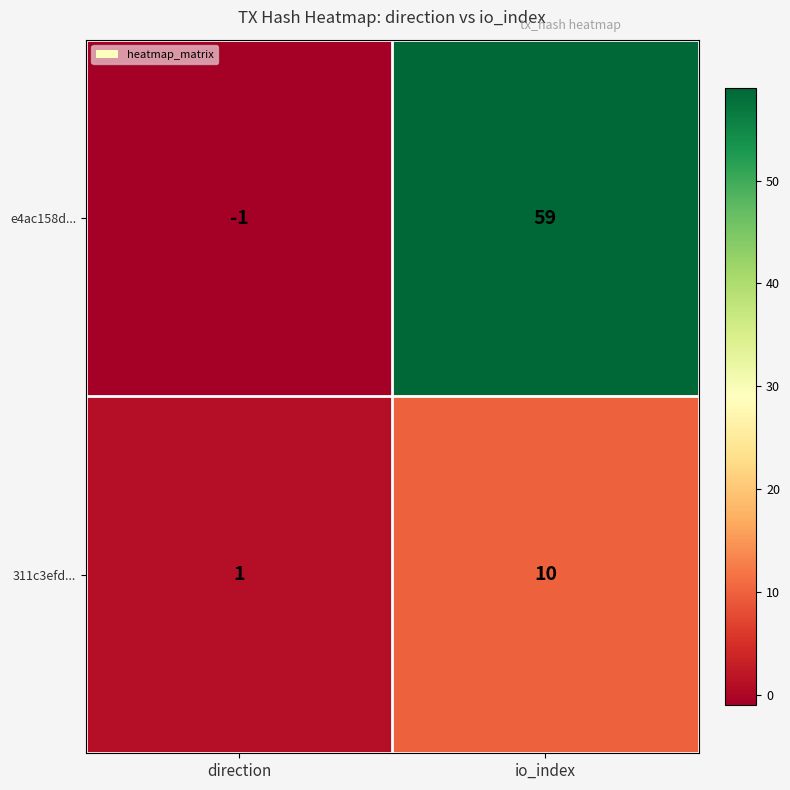

Rank the series at io_index from highest to lowest value.

e4ac158d..., 311c3efd...